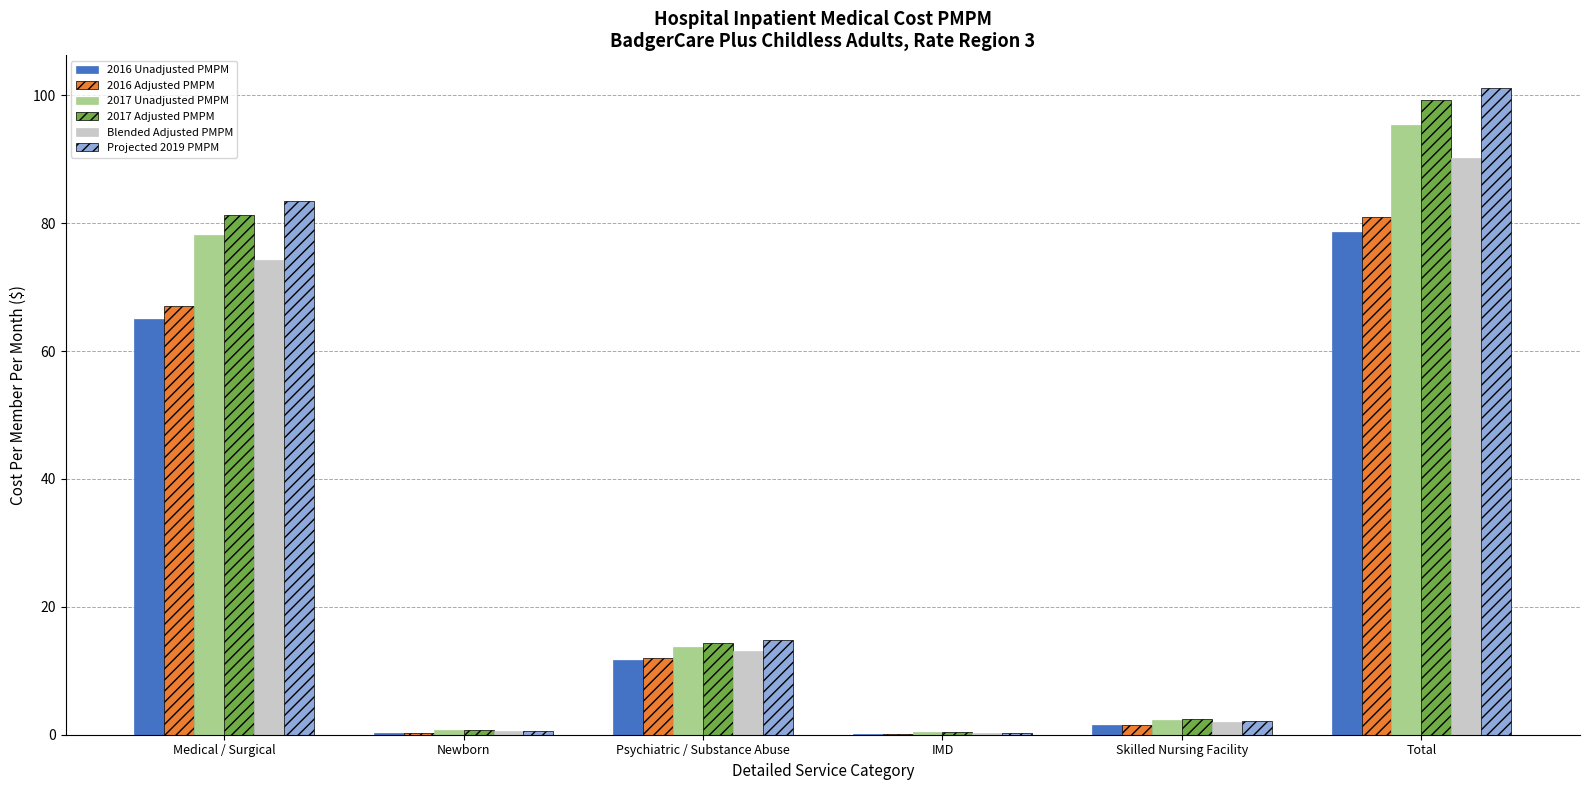

Where is Blended Adjusted PMPM nearest to the value 45?

Medical / Surgical